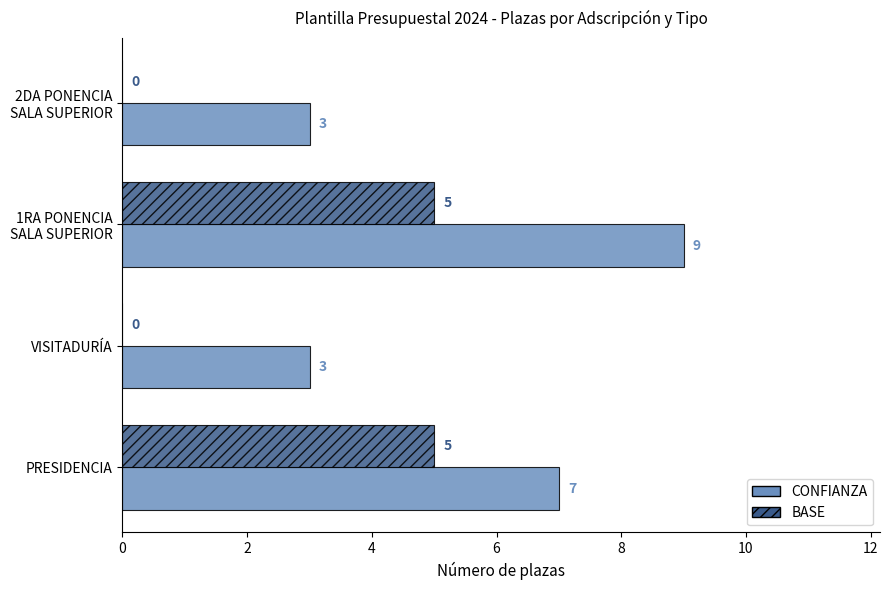

What is the sum of all CONFIANZA values?

22